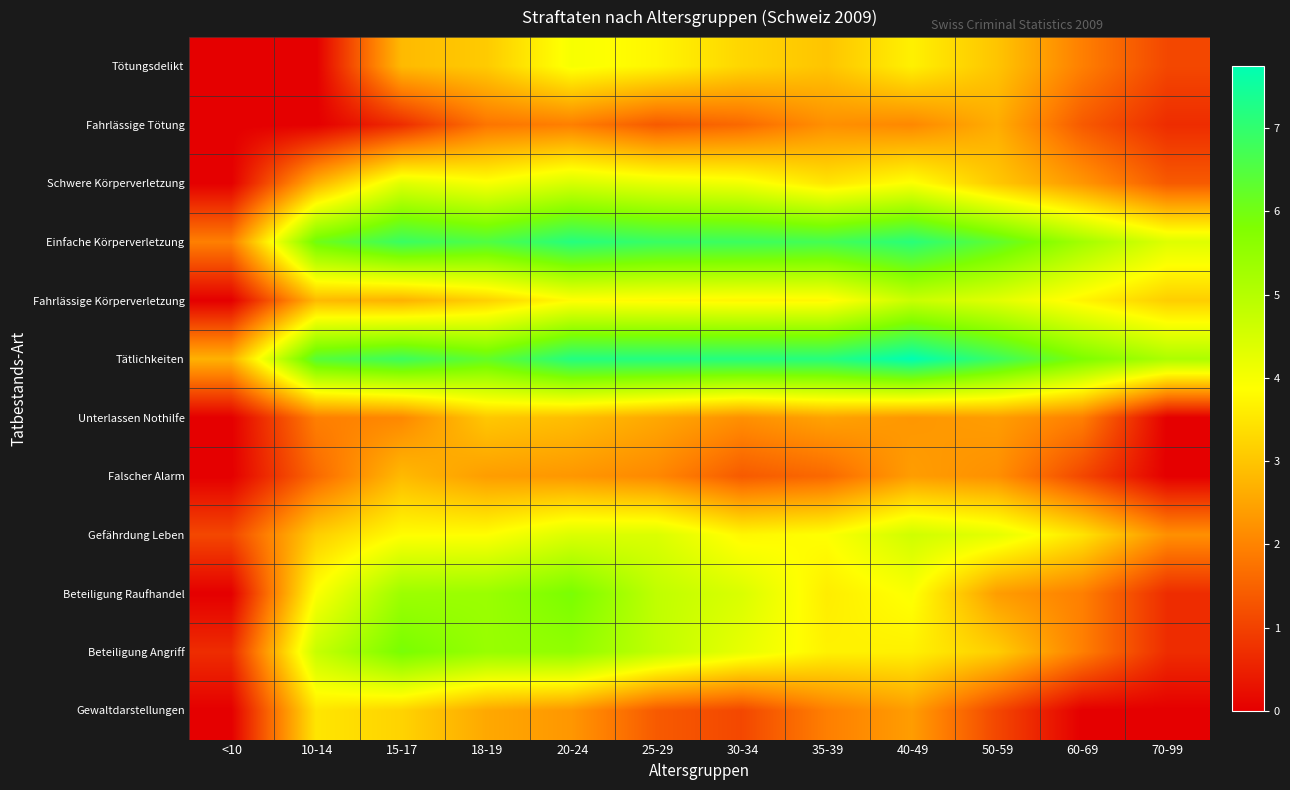

Which has a higher value, 50-59 or 60-69?

50-59